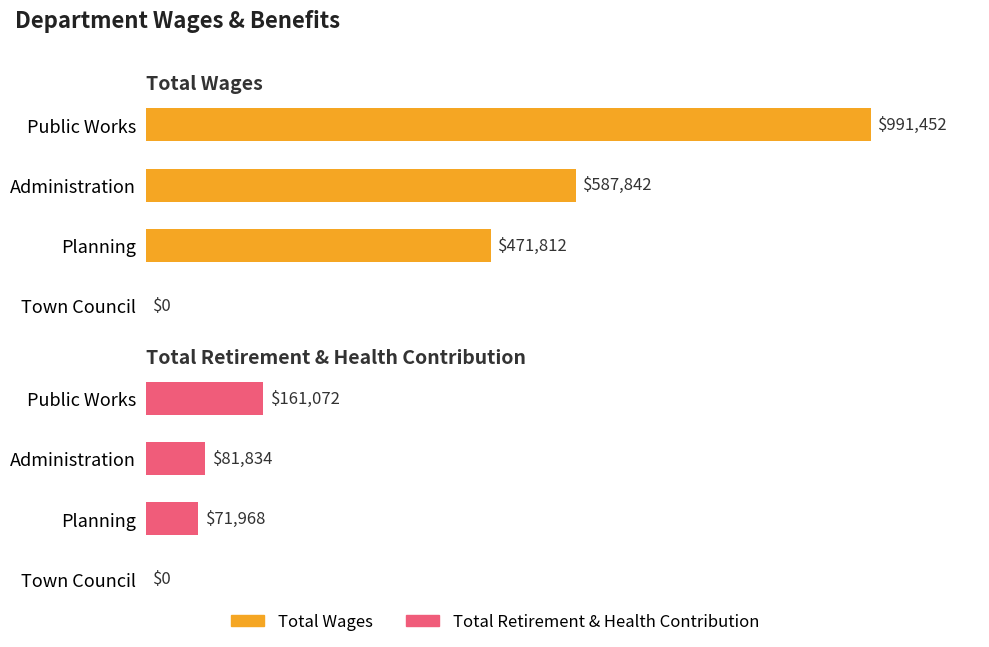

Does the chart contain any negative values?

No